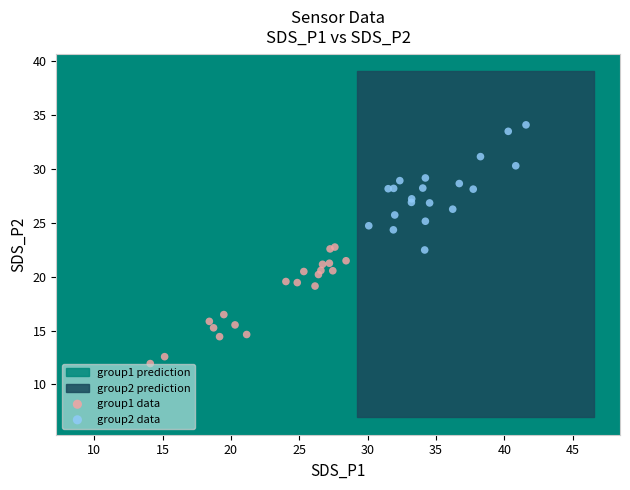

Which series reaches the maximum Y coordinate?

group2 data